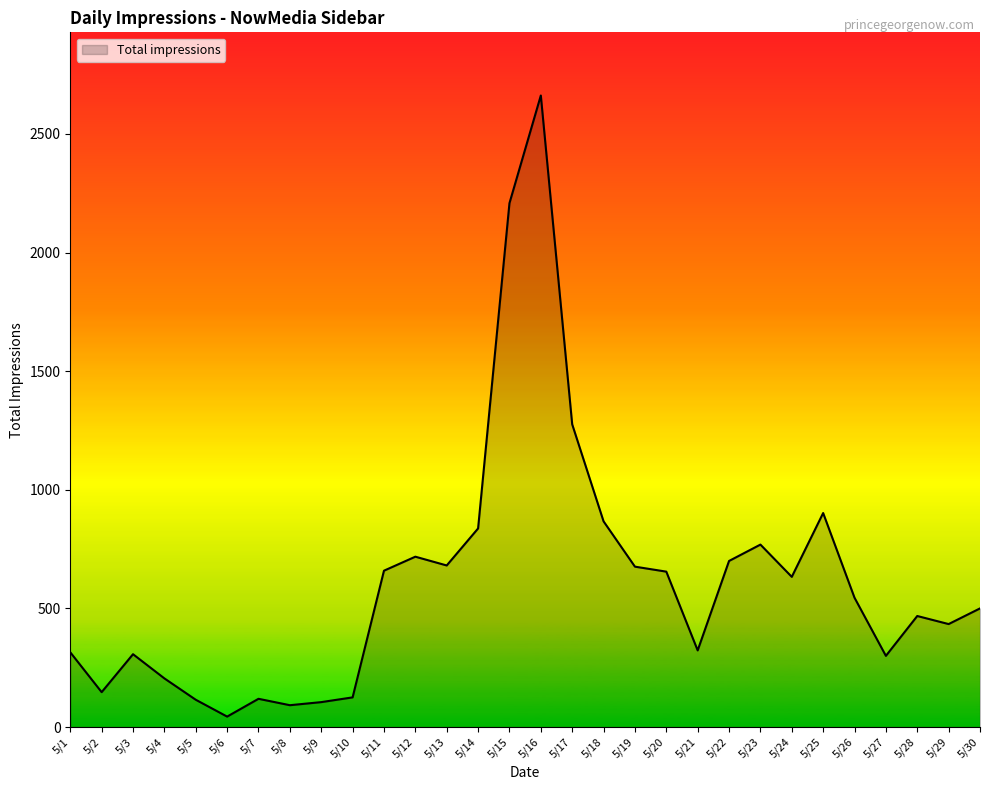

How many series are shown in this chart?

1